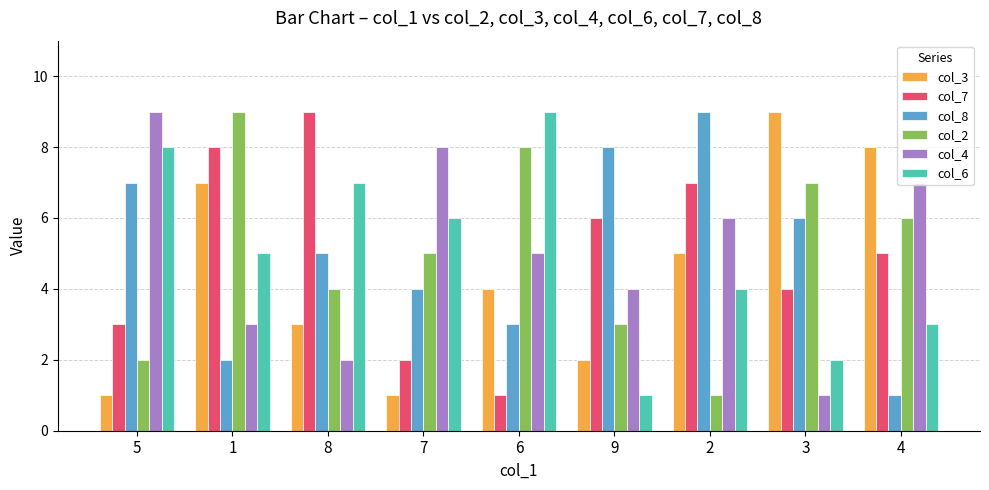

What is the spread (max minus min) of values at 6?

8